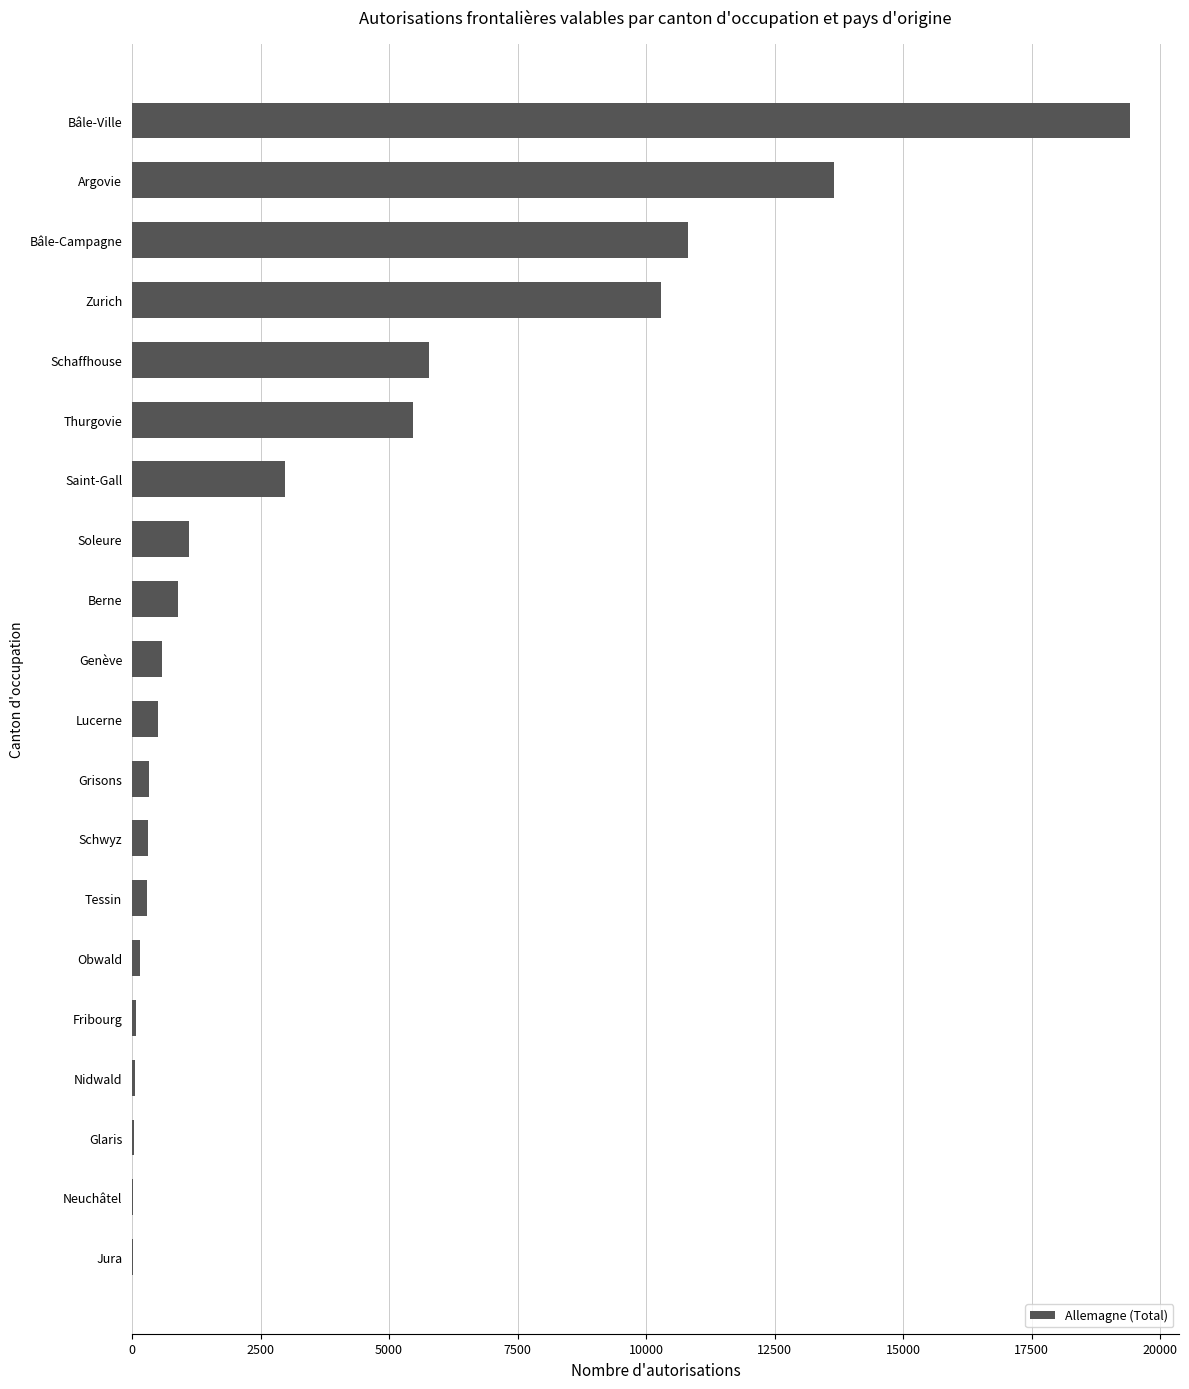

Between Fribourg and Genève, which is larger?

Genève